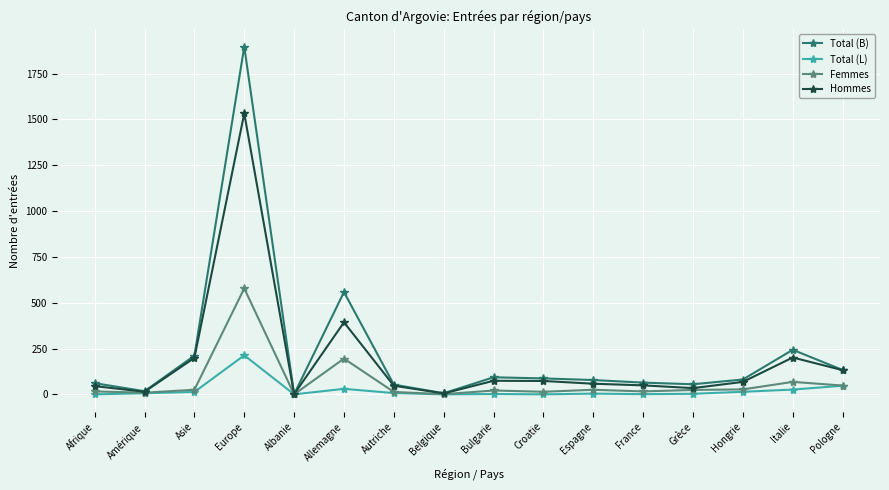

Does the chart display data point markers on the line(s)?

Yes